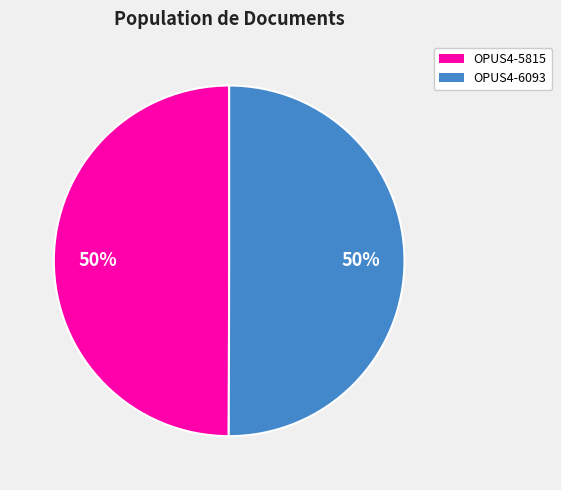

To the nearest percent, what portion does OPUS4-6093 represent?

50%